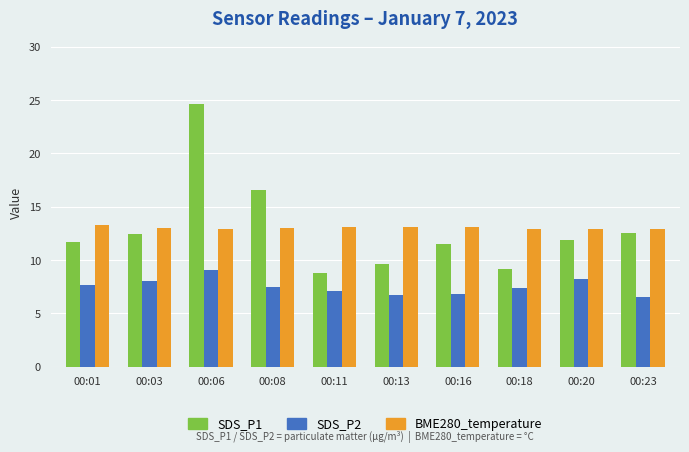

Rank the series at 00:01 from highest to lowest value.

BME280_temperature, SDS_P1, SDS_P2